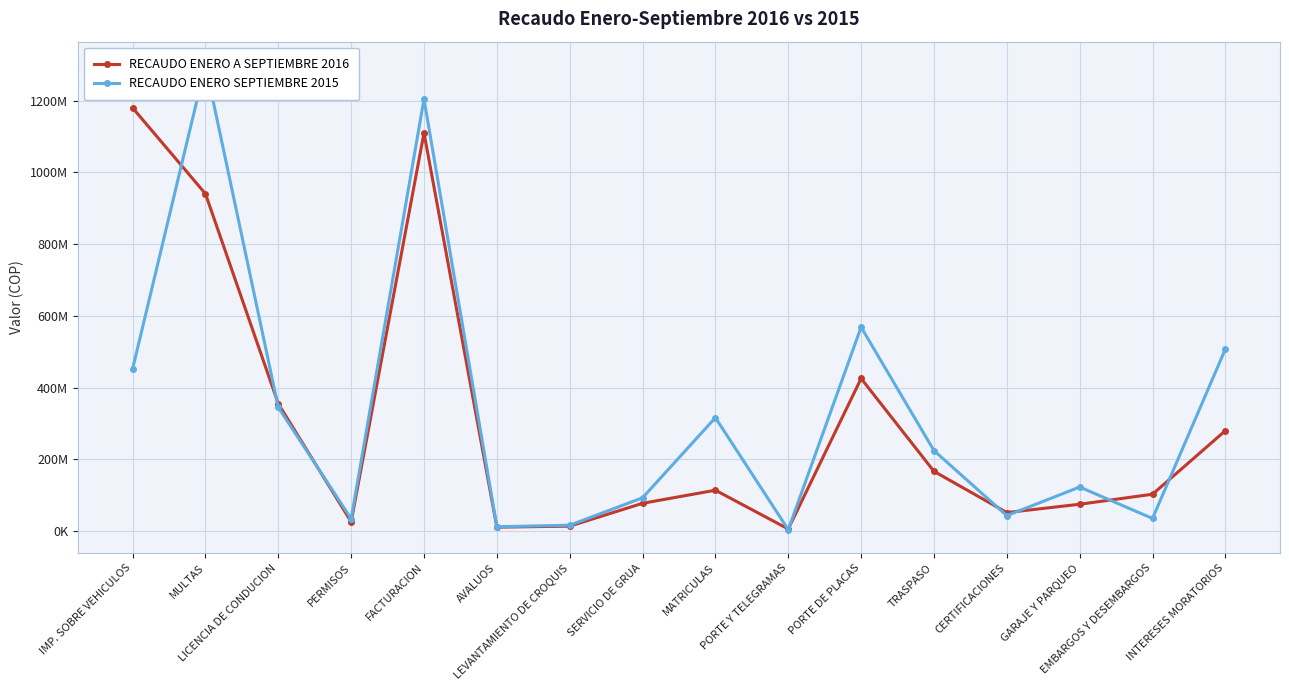

Which series ends up on top after the final intersection of RECAUDO ENERO A SEPTIEMBRE 2016 and RECAUDO ENERO SEPTIEMBRE 2015?

RECAUDO ENERO SEPTIEMBRE 2015